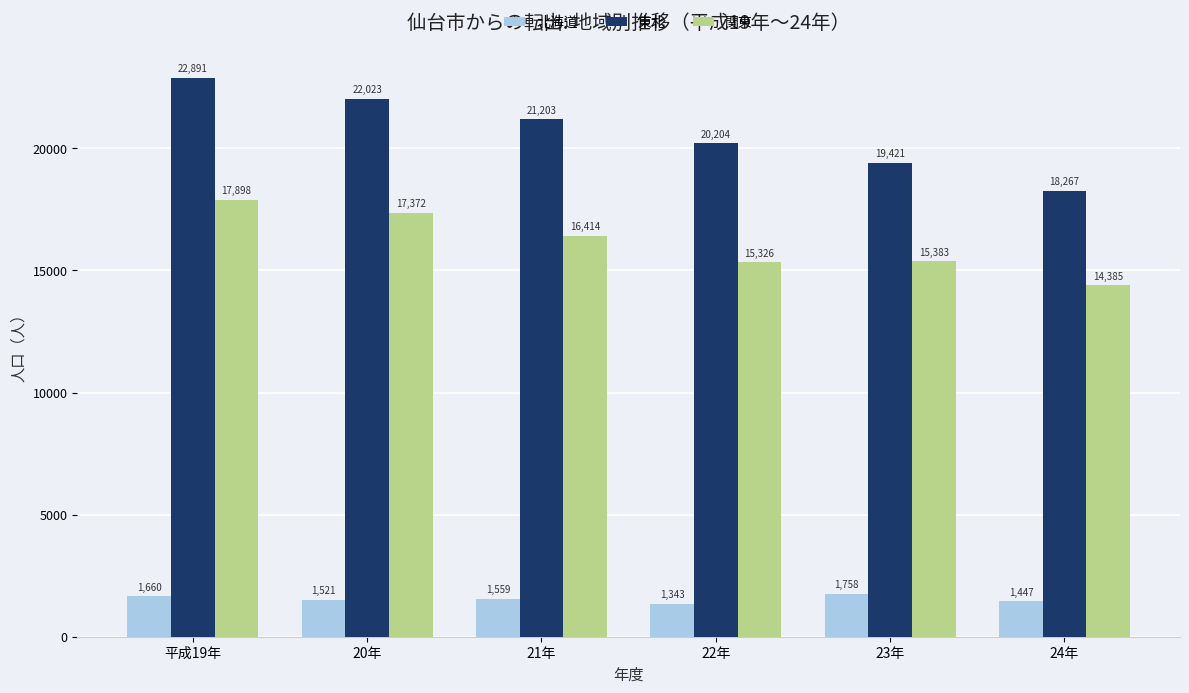

List the labels in order of 北海道 value, largest first.

23年, 平成19年, 21年, 20年, 24年, 22年